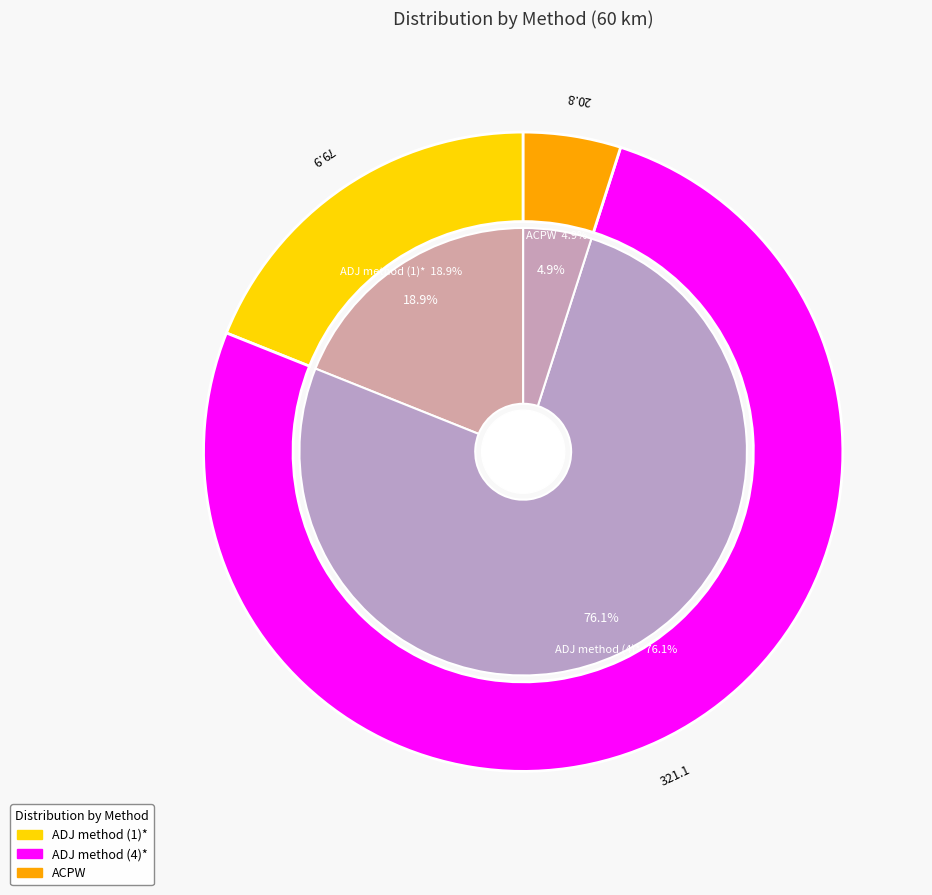

How many segments does this pie chart have?

3